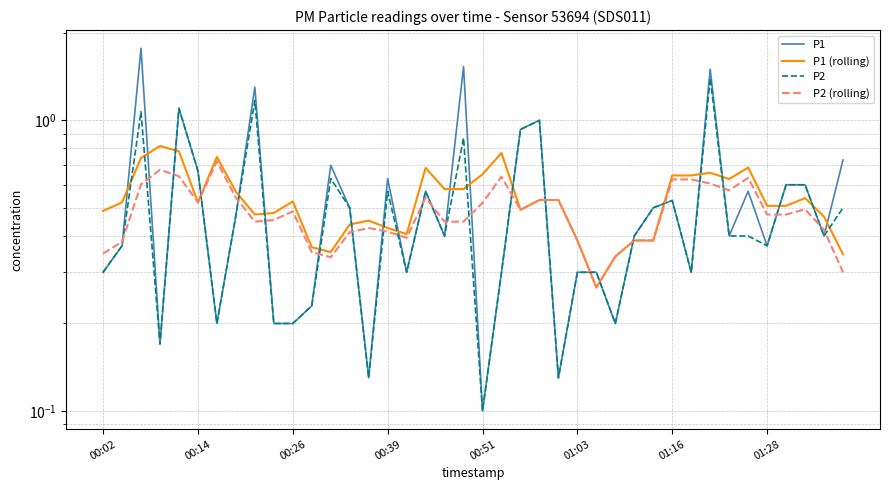

The value of P2 at 01:16 is 0.9. True or false?

False